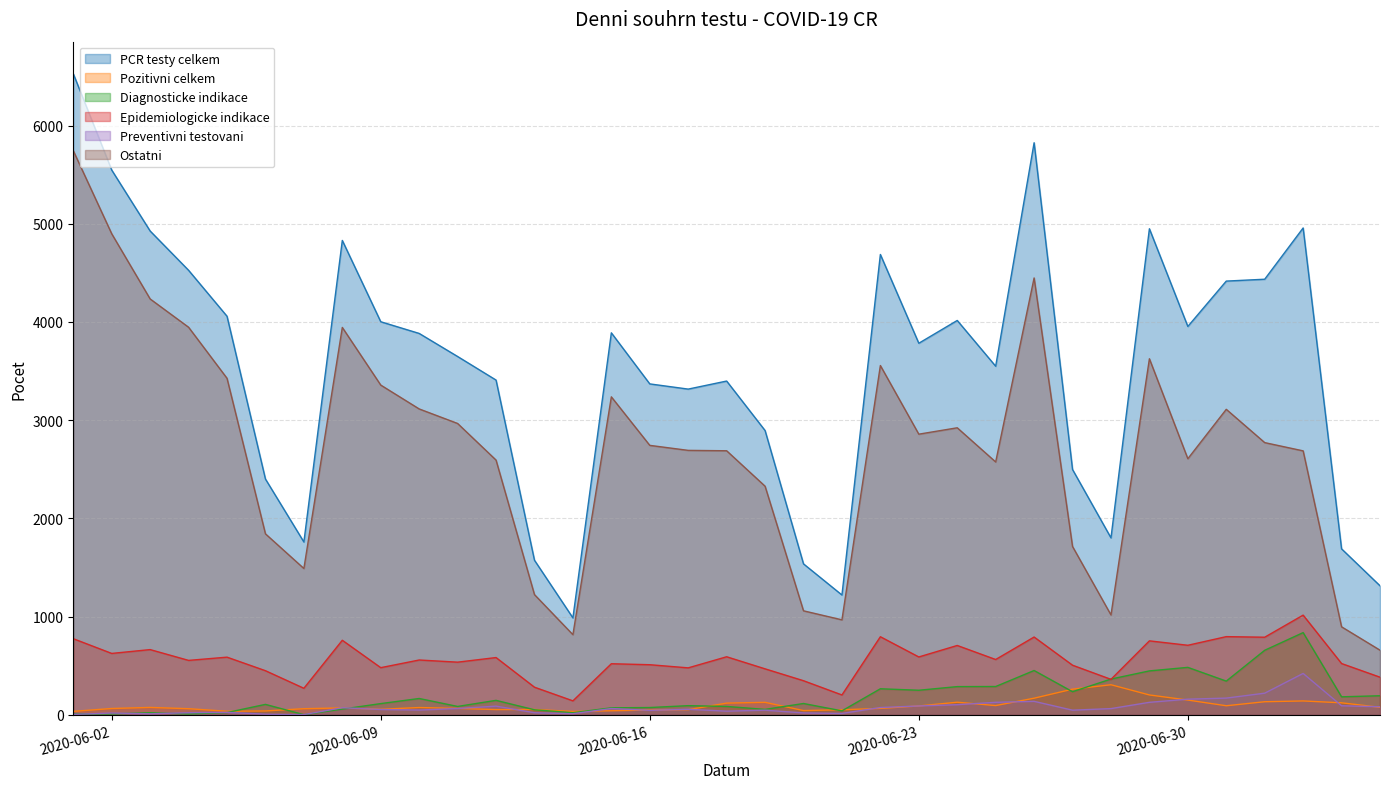

Is it true that Preventivni testovani equals 46 at 27.06.2020?

True